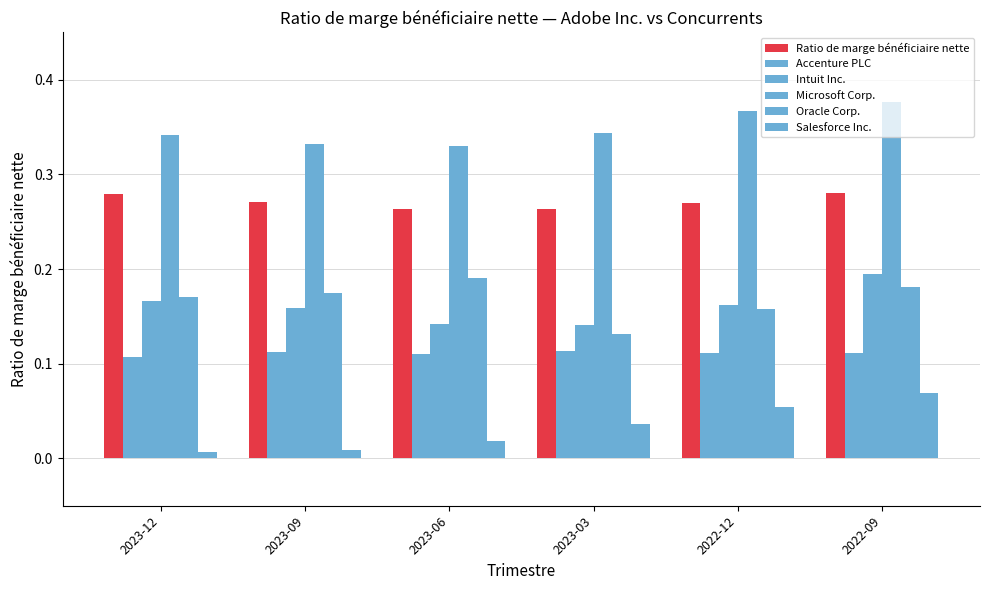

What is the difference between the highest and lowest values at 2023-06?

0.3